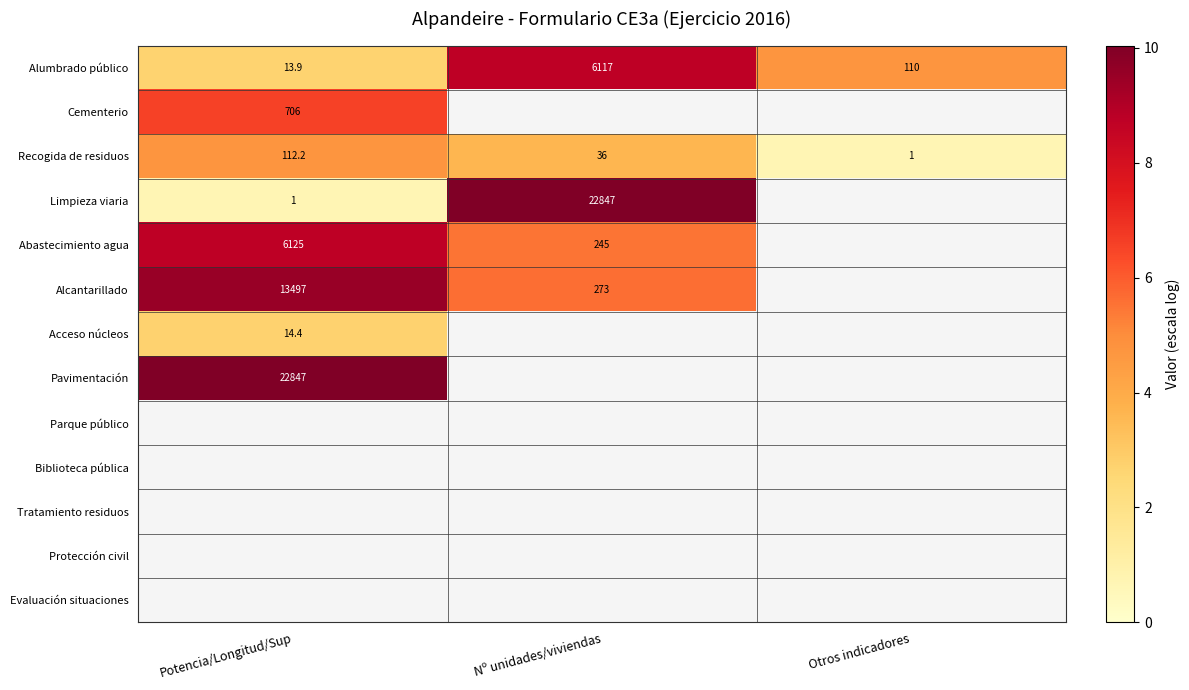

Count the number of categories in the chart.

3